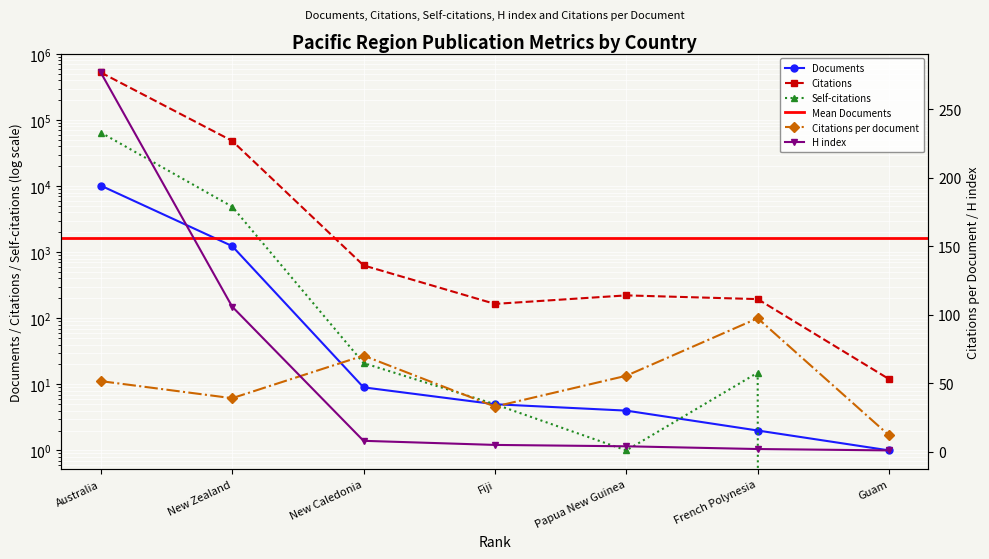

How many data points does each series have?

7